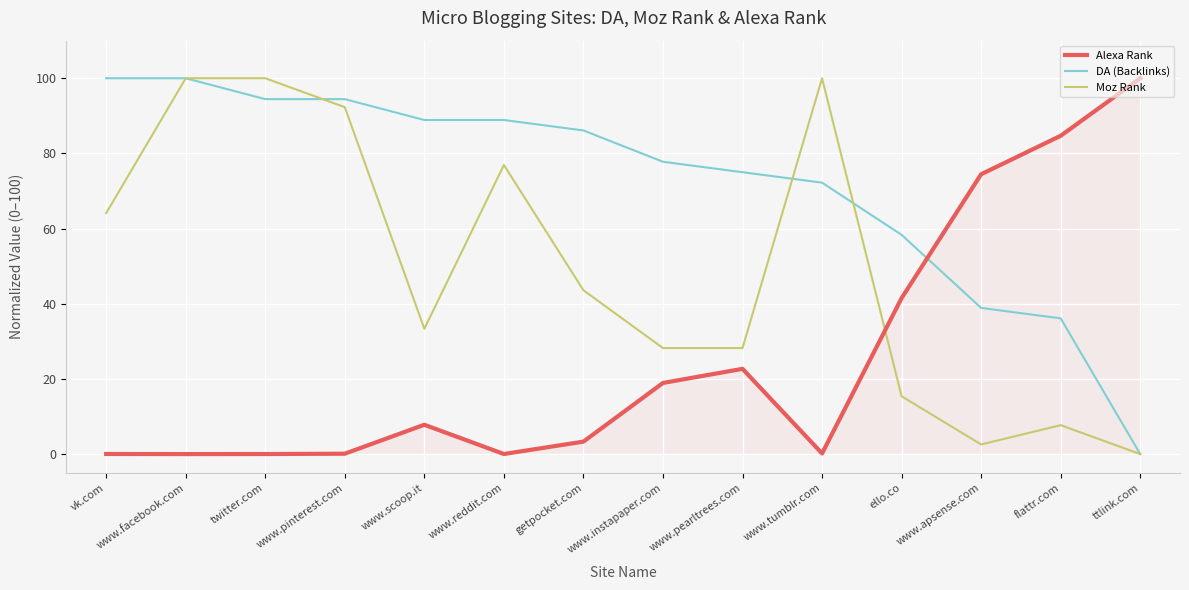

Which series has the largest total across all categories?

DA (Backlinks)